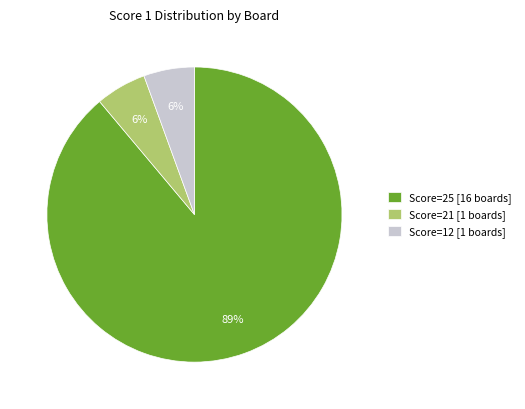

How many slices are in this pie chart?

3